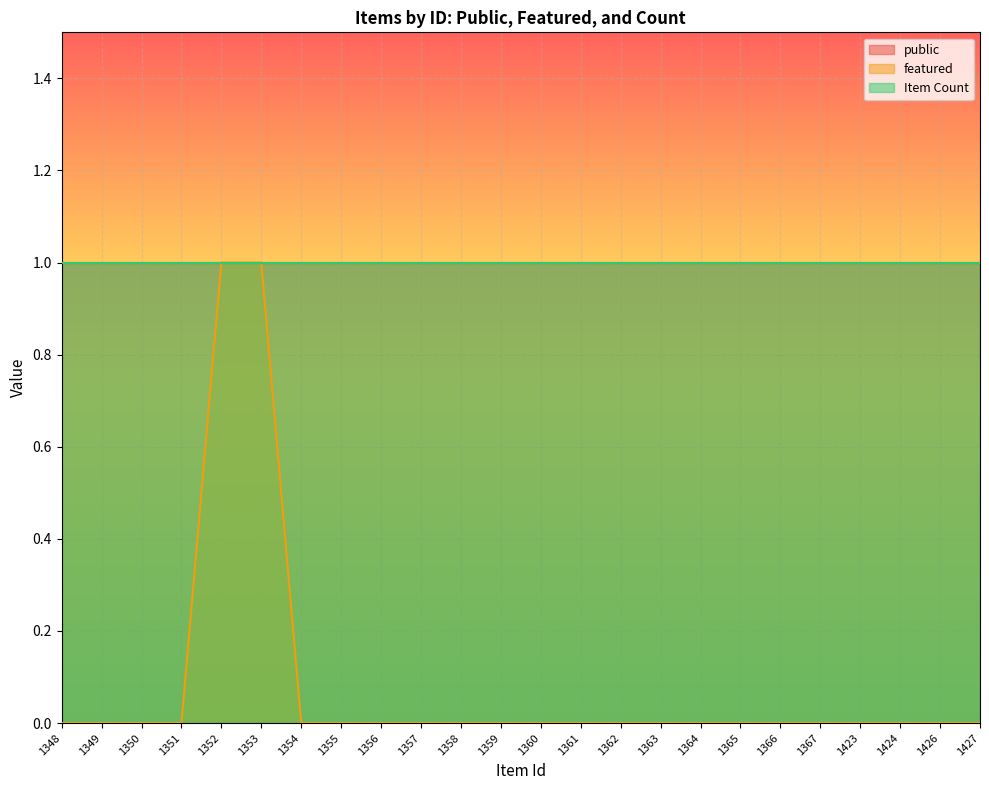

What is the difference between the highest and lowest values at 1366?

1